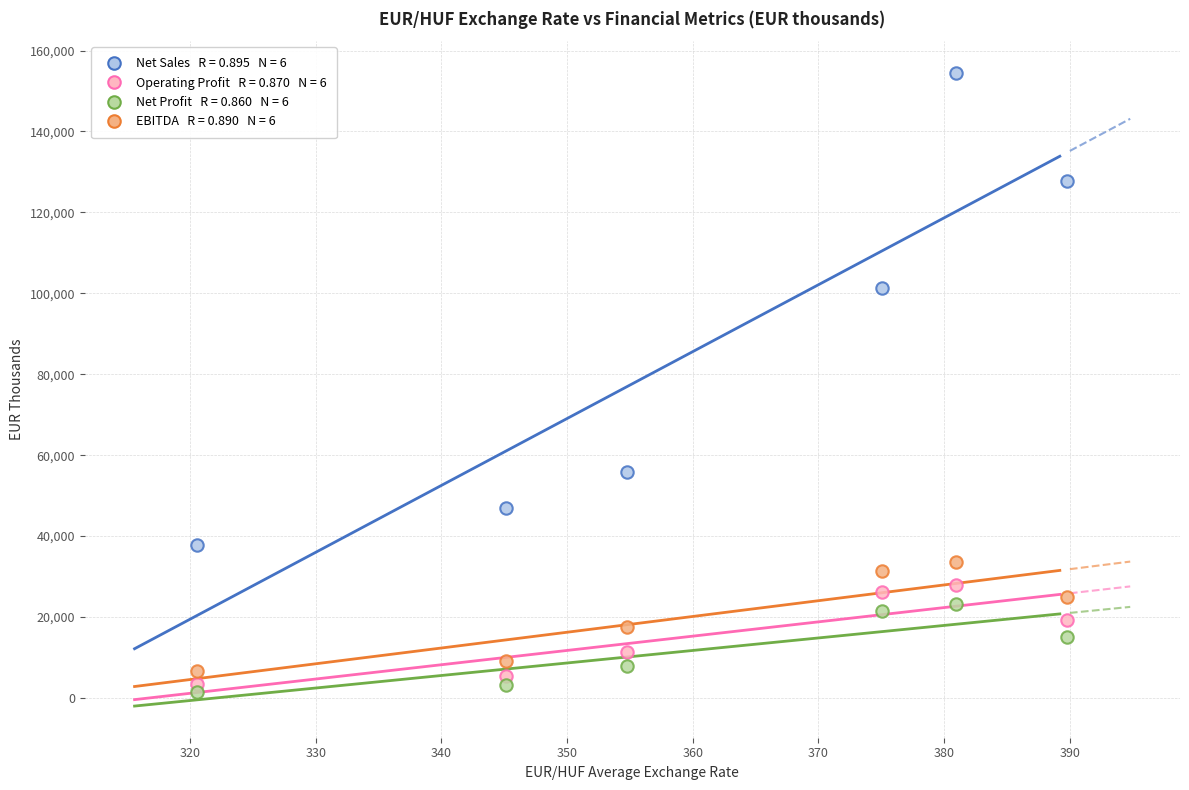

Across all data points, what is the range of Y values (max minus min)?

152987.9